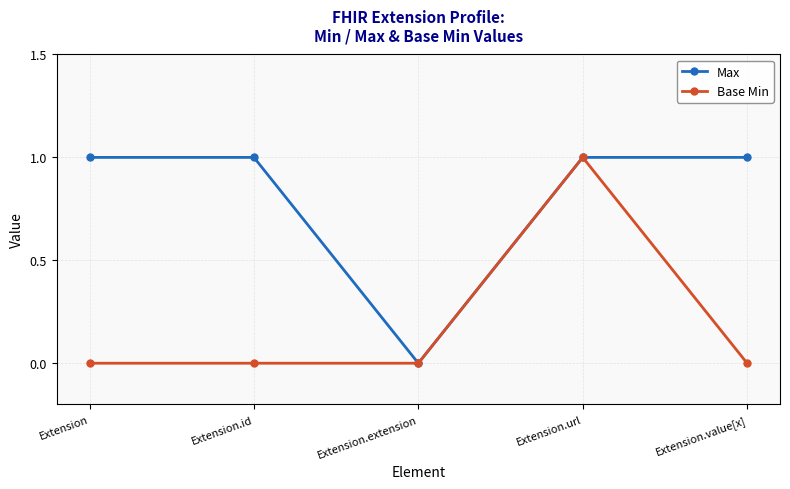

How many interior local valleys does the Max series have?

1